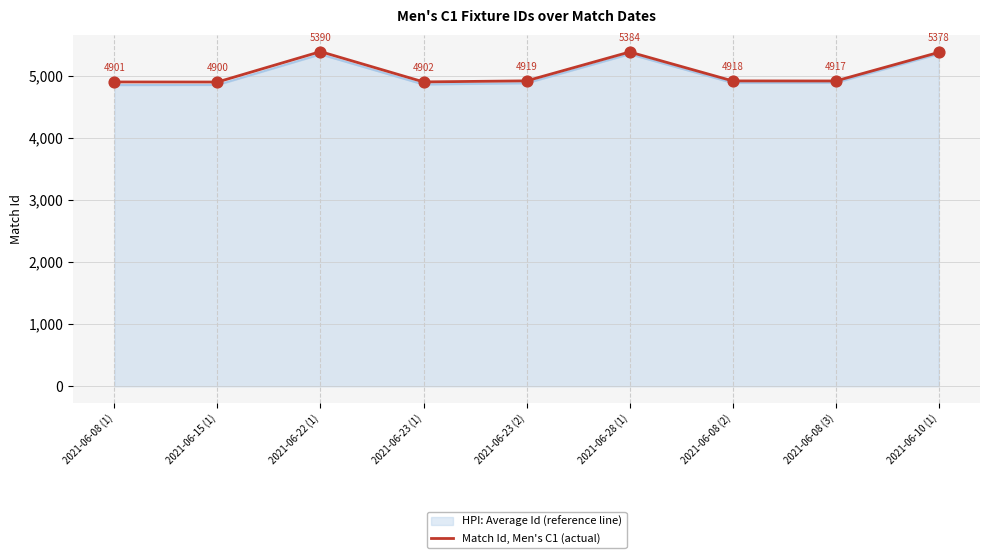

Which series has the widest spread of values?

HPI: Average Id (reference line)